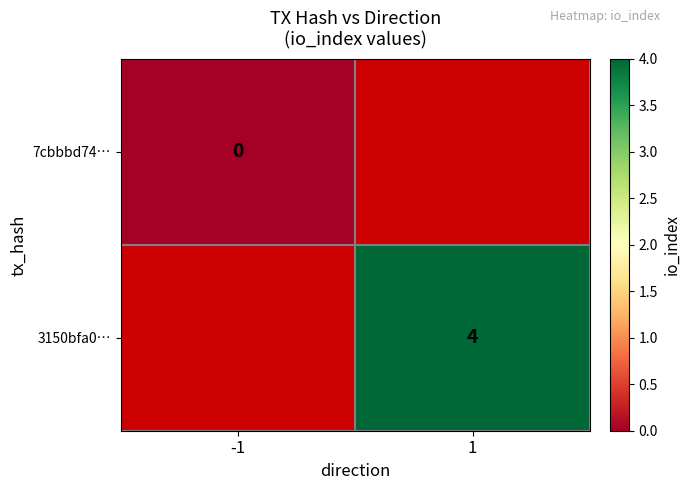

Is it true that 3150bfa0… equals 2 at 1?

False